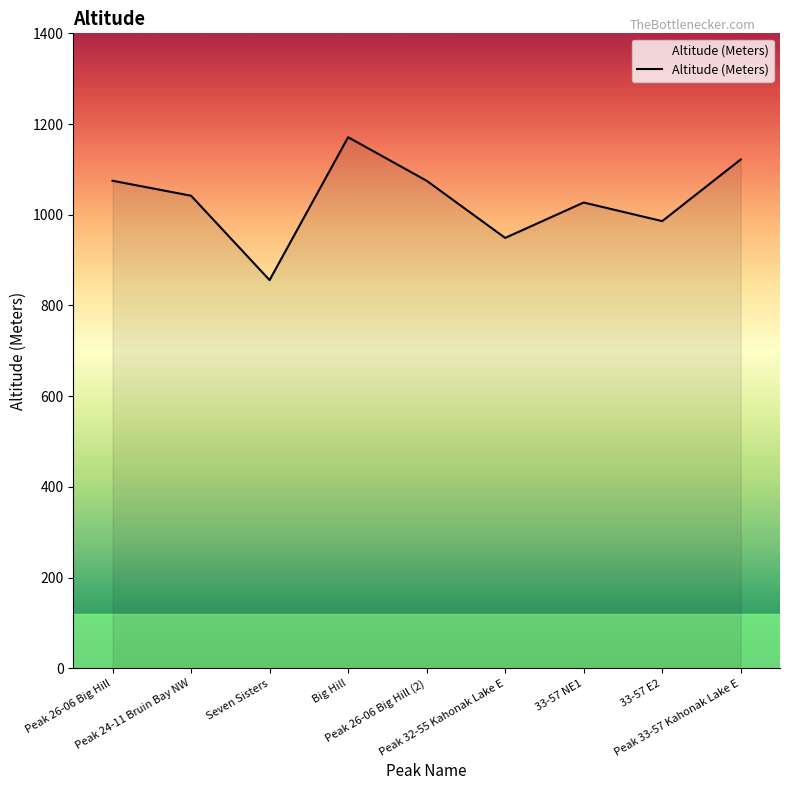

What is the greatest value displayed?

1171